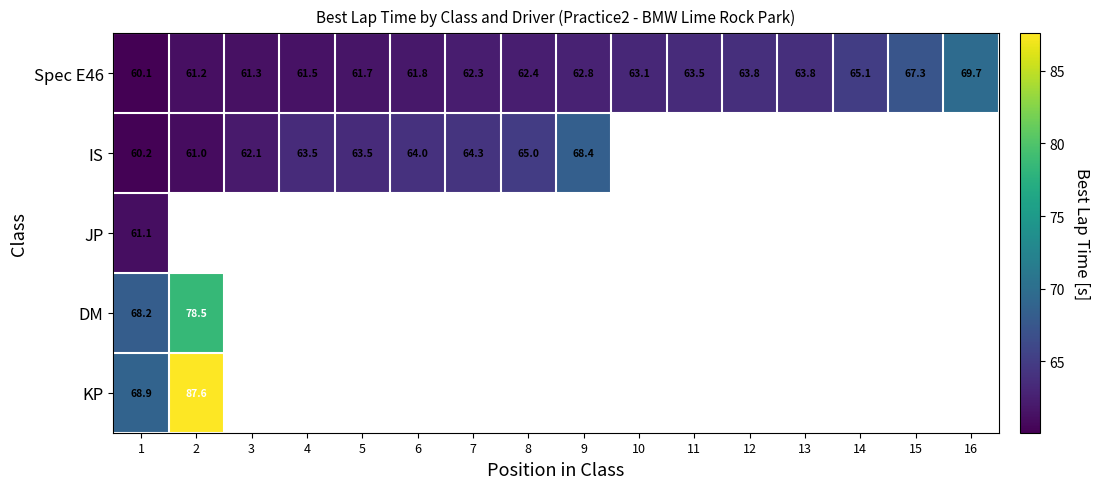

True or false: IS has a value of 41.1 at 6.

False